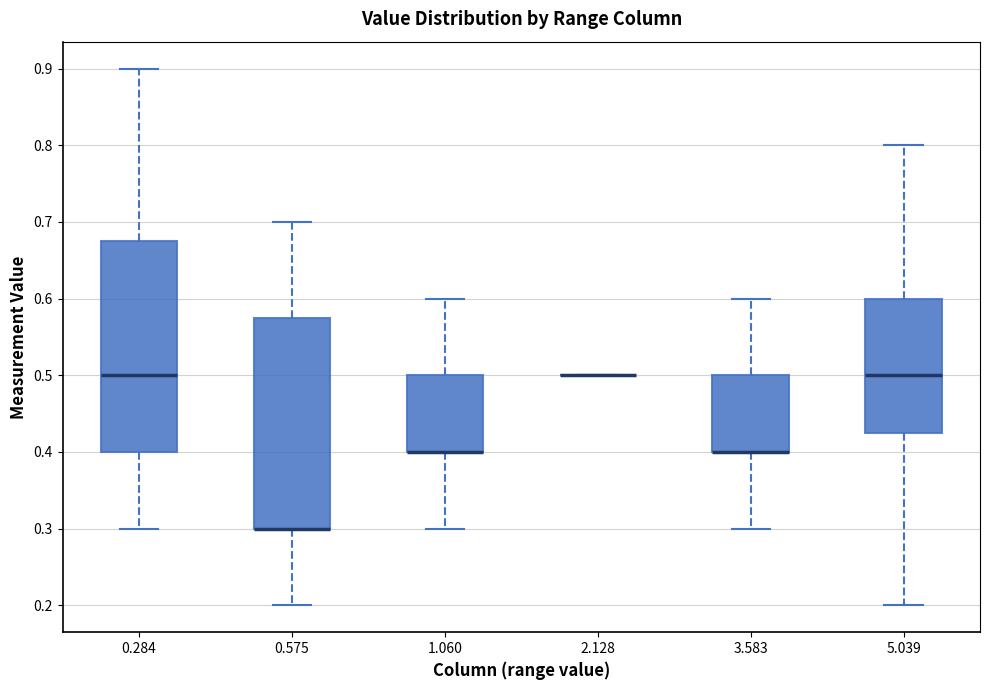

Reading left to right, read every box against the y-axis: the position of its median line, the range the box covers, and the ends of its whiskers. The values are not printed on the chart, so give them approximately, as read against the axis.

0.284: median 0.50, box 0.40 to 0.68, whiskers 0.30 to 0.90
0.575: median 0.30 (drawn on the box's lower edge), box 0.30 to 0.58, whiskers 0.20 to 0.70
1.060: median 0.40 (drawn on the box's lower edge), box 0.40 to 0.50, whiskers 0.30 to 0.60
2.128: box collapsed to a line at 0.50, whiskers 0.50 to 0.50
3.583: median 0.40 (drawn on the box's lower edge), box 0.40 to 0.50, whiskers 0.30 to 0.60
5.039: median 0.50, box 0.43 to 0.60, whiskers 0.20 to 0.80